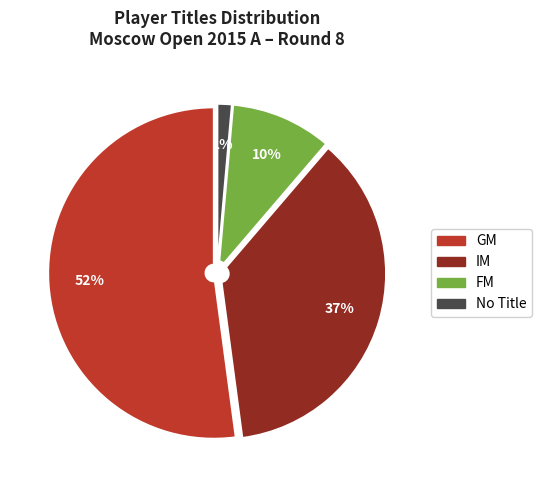

Is there a majority slice in this chart?

Yes